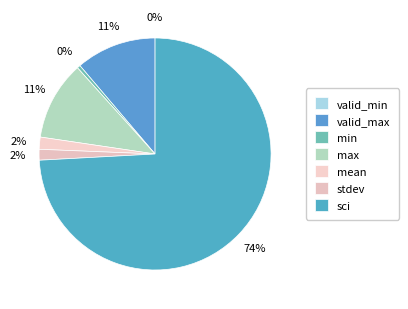

What is the largest slice in the pie chart?

sci